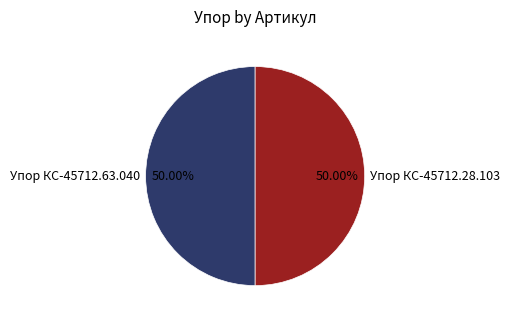

True or false: Упор КС-45712.28.103 accounts for 42% of the total.

False